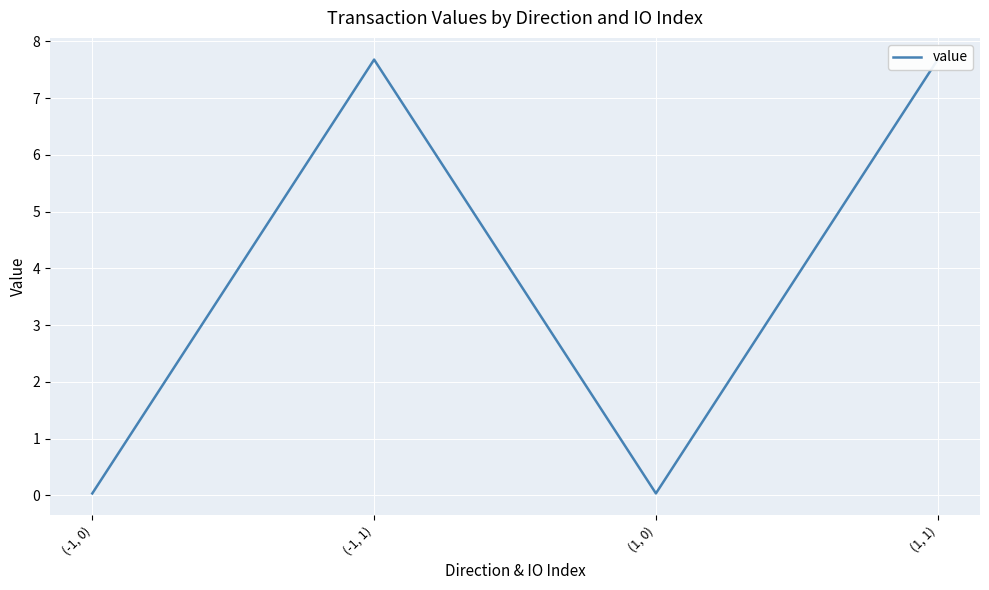

How many categories are shown in the chart?

4